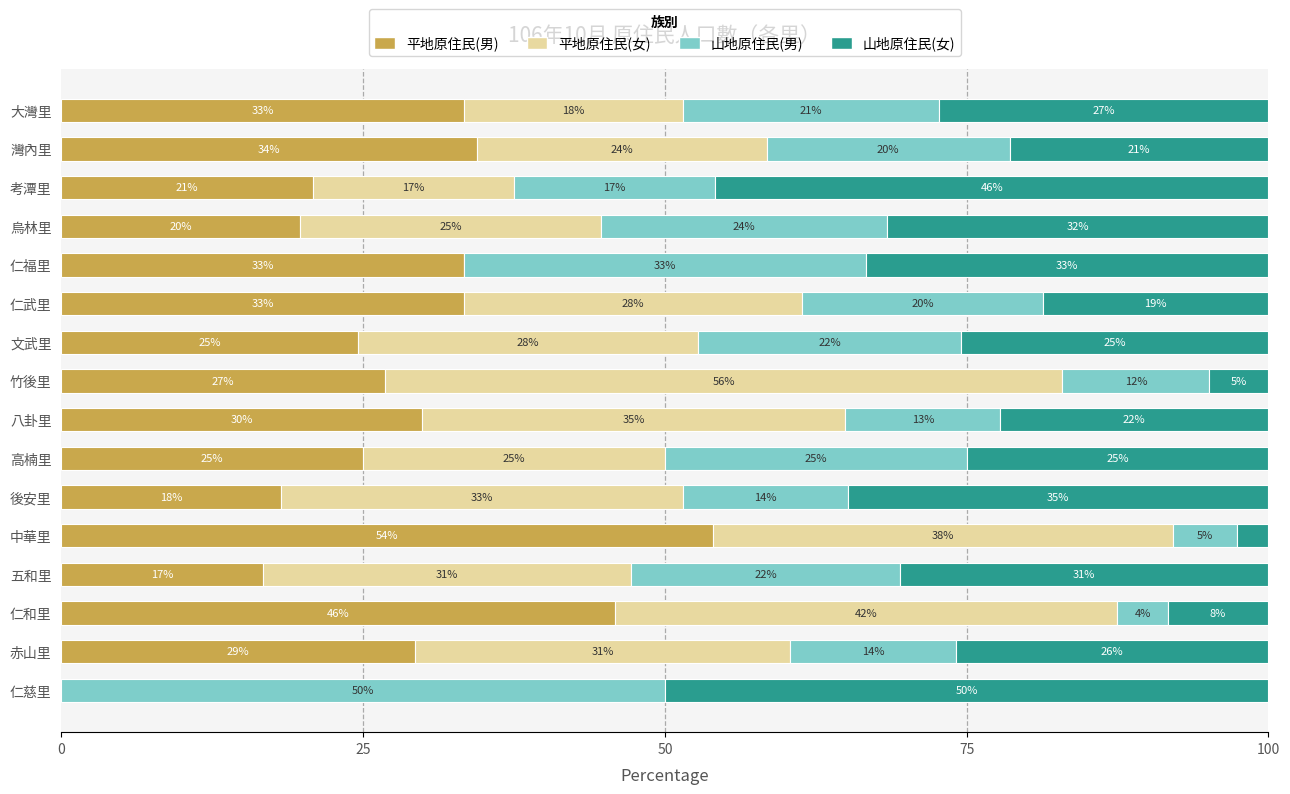

Where is 平地原住民(男) nearest to the value 26?

竹後里